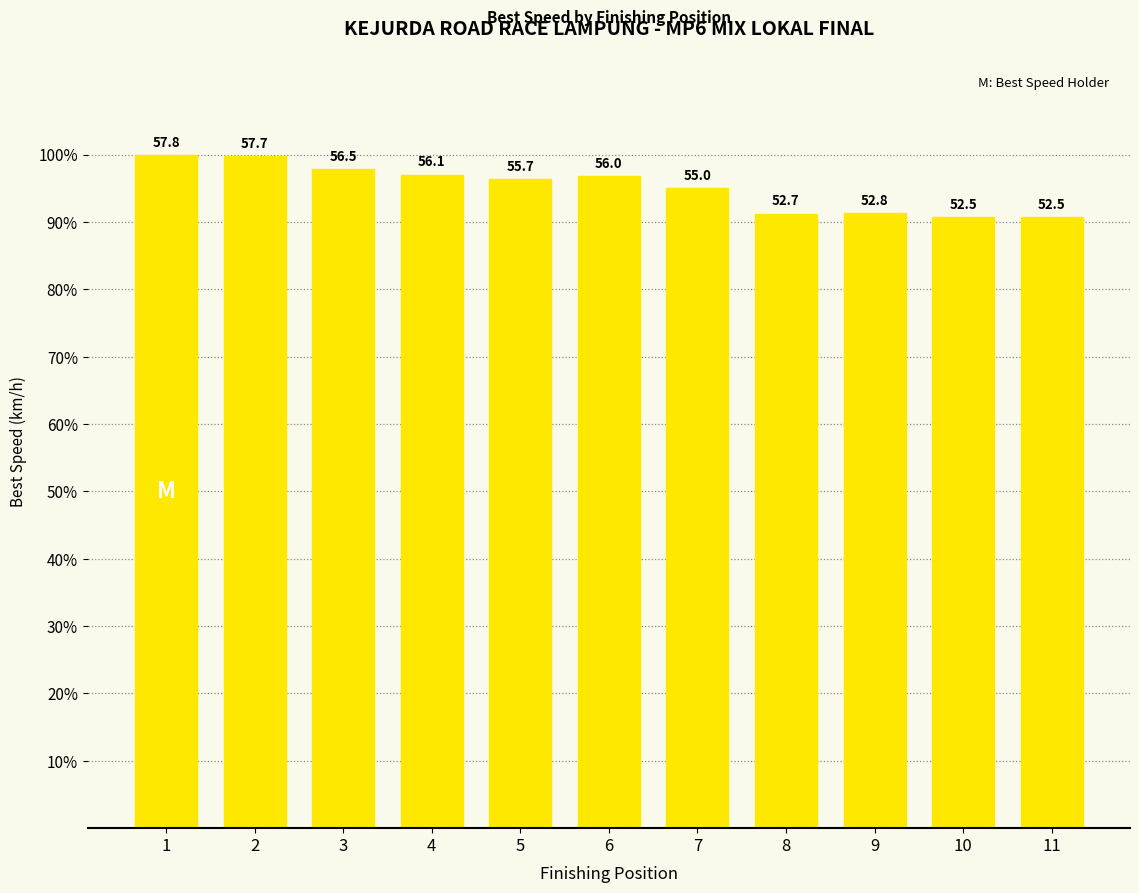

How many bars are there in total?

11